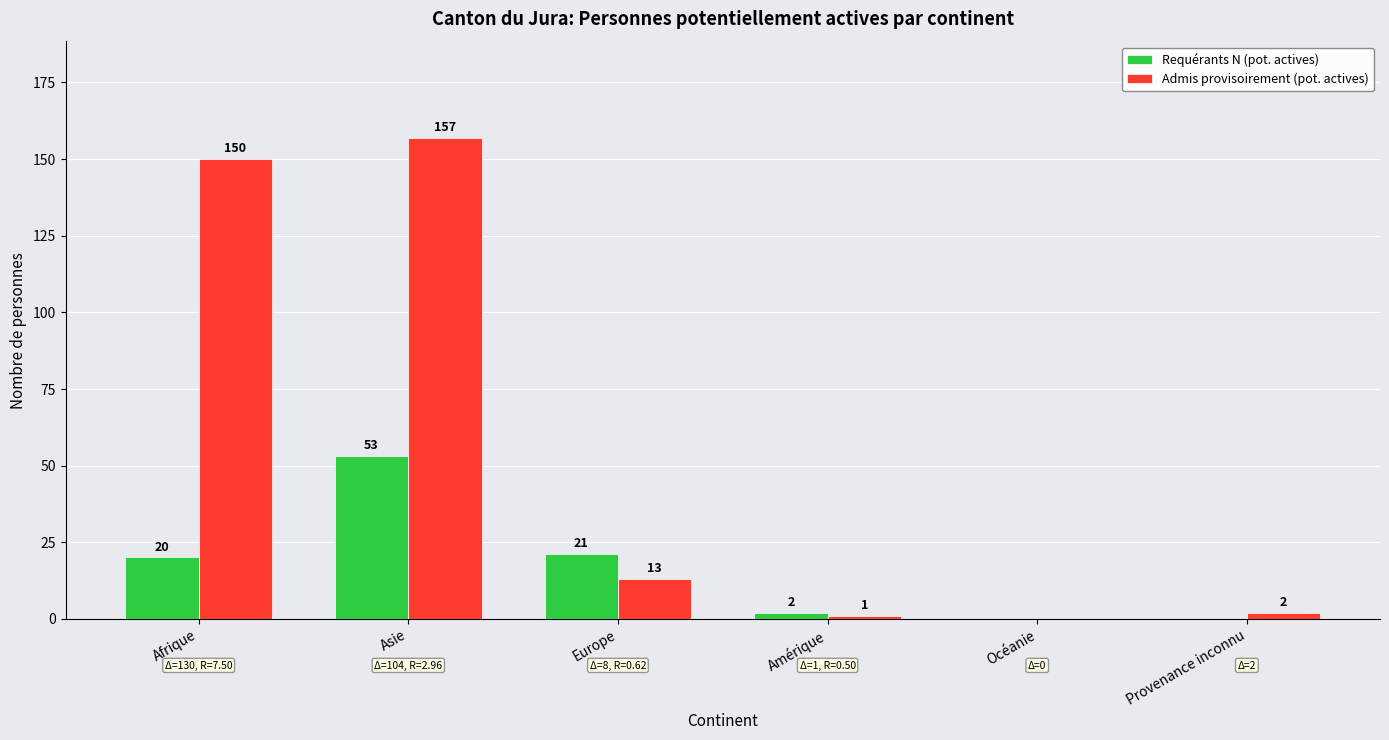

Reading left to right, extract all data points from this chart.

Requérants N (pot. actives): 20	53	21	2	0	0
Admis provisoirement (pot. actives): 150	157	13	1	0	2